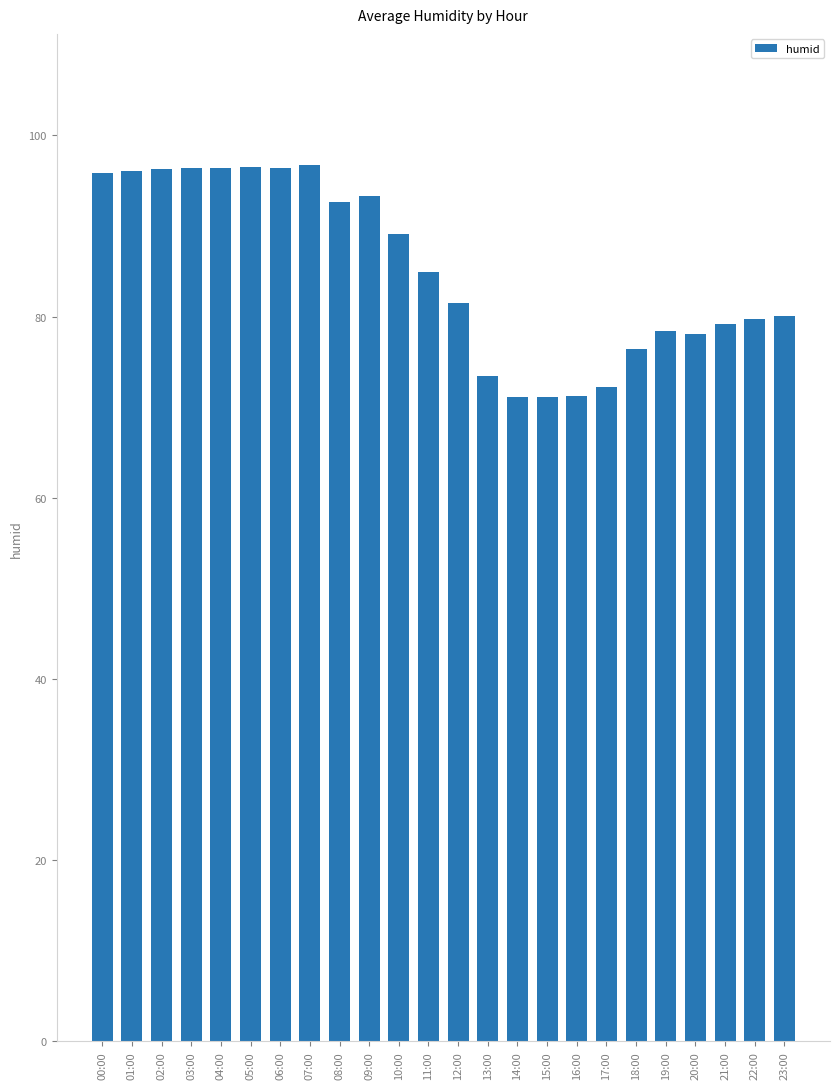

Between 11:00 and 13:00, which is larger?

11:00